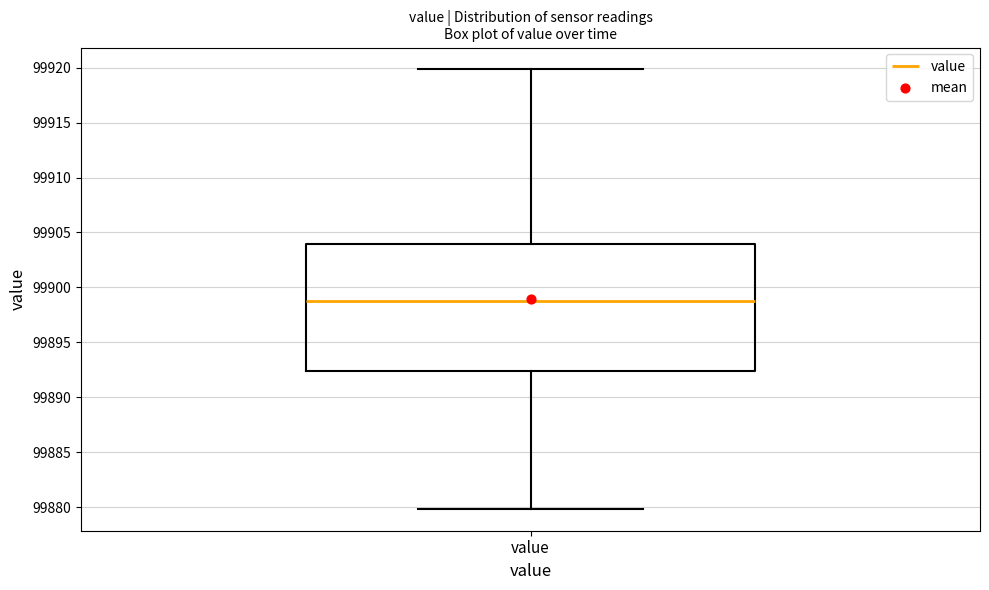

Transcribe this box plot: give where the median line is, the range the box spans, and where the two whiskers end, as read against the y-axis. The values are not printed on the chart, so give them approximately, as read against the axis.

median 99898.5, box 99892.5 to 99904.0, whiskers 99880.0 to 99920.0